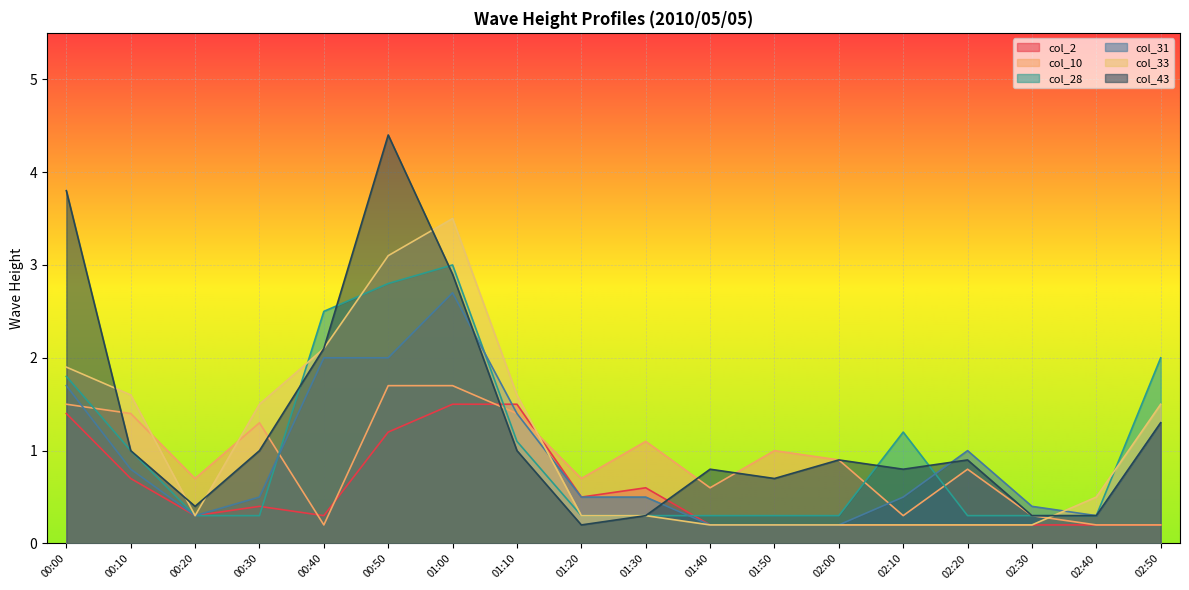

What position from the right is 02:30?

3